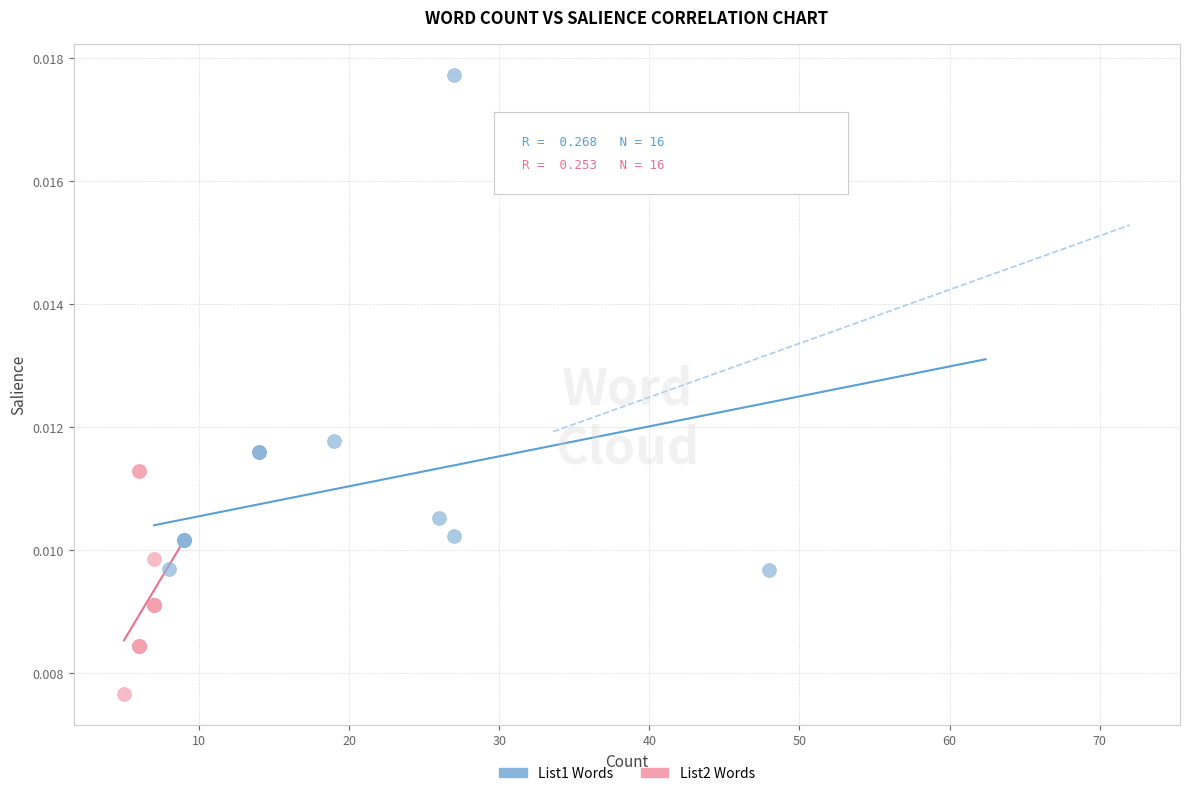

Which series reaches the maximum Y coordinate?

List1 Words